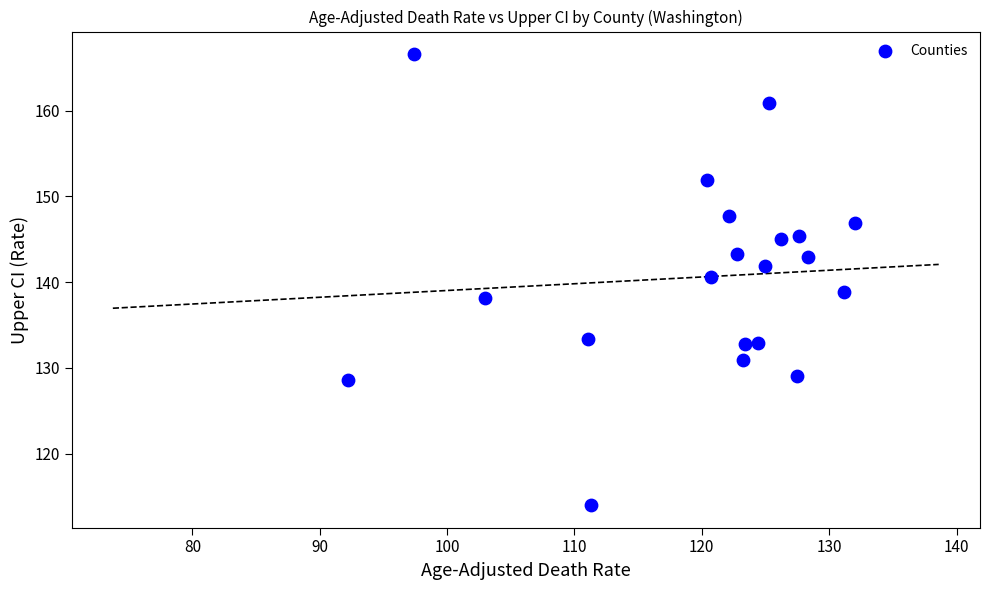

What is the range of Y values (max minus min)?

52.6